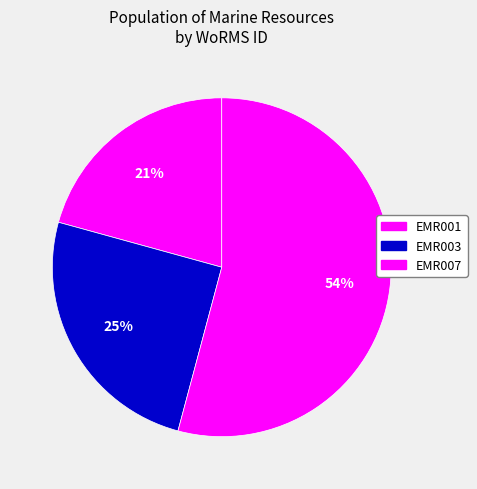

Count the number of slices in the pie.

3